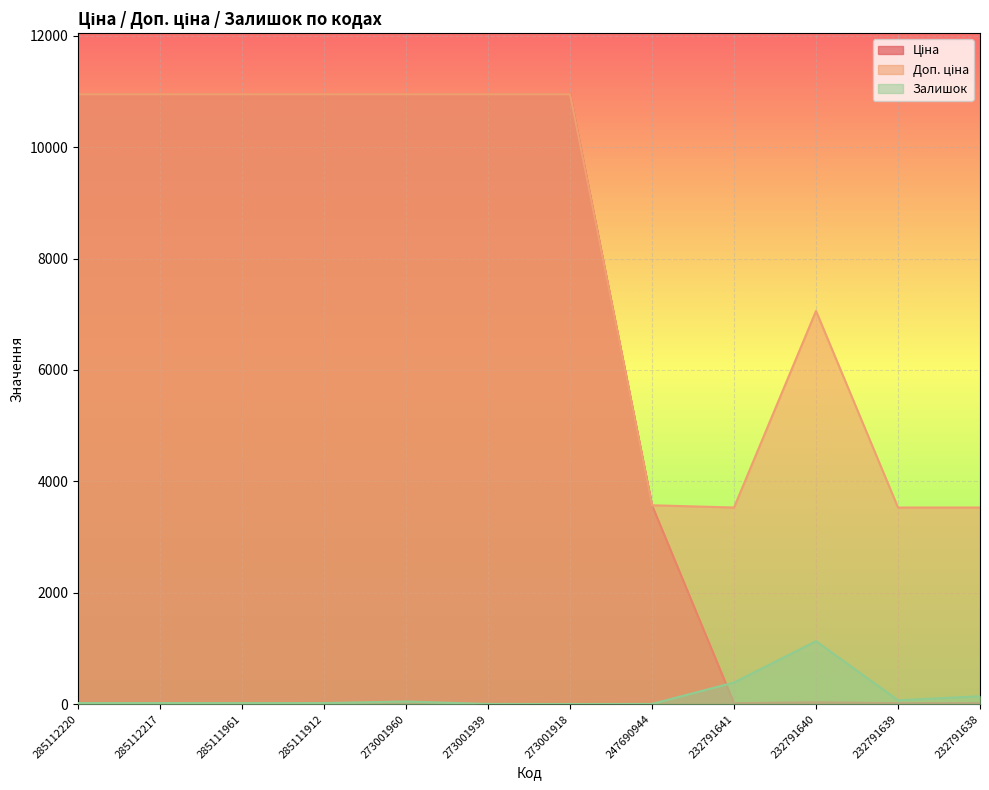

Which category has the highest value across all series?

285112220